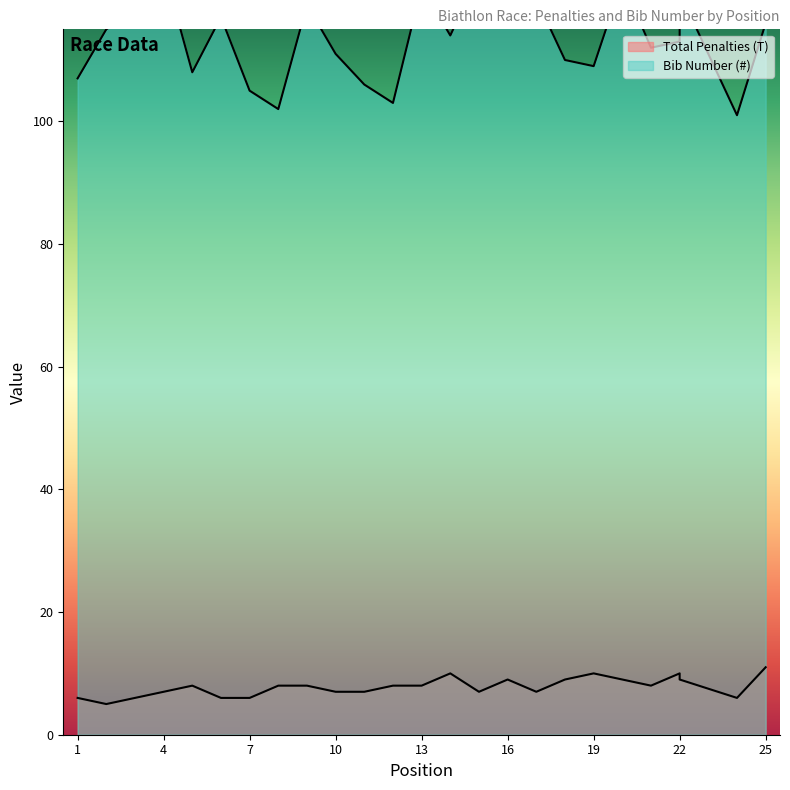

What is the difference between the highest and lowest values at 25?

105